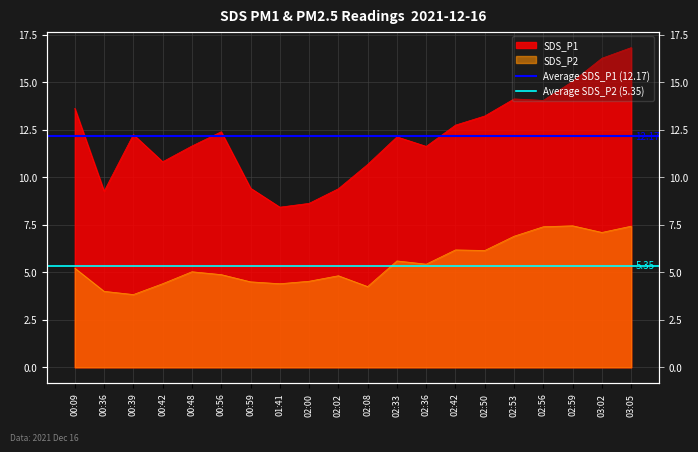

The Average SDS_P1 (12.17) series shows 20.9 at 00:36. True or false?

False